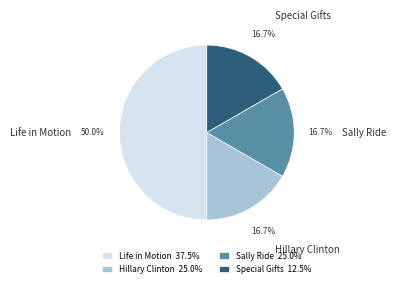

Count the number of slices in the pie.

4